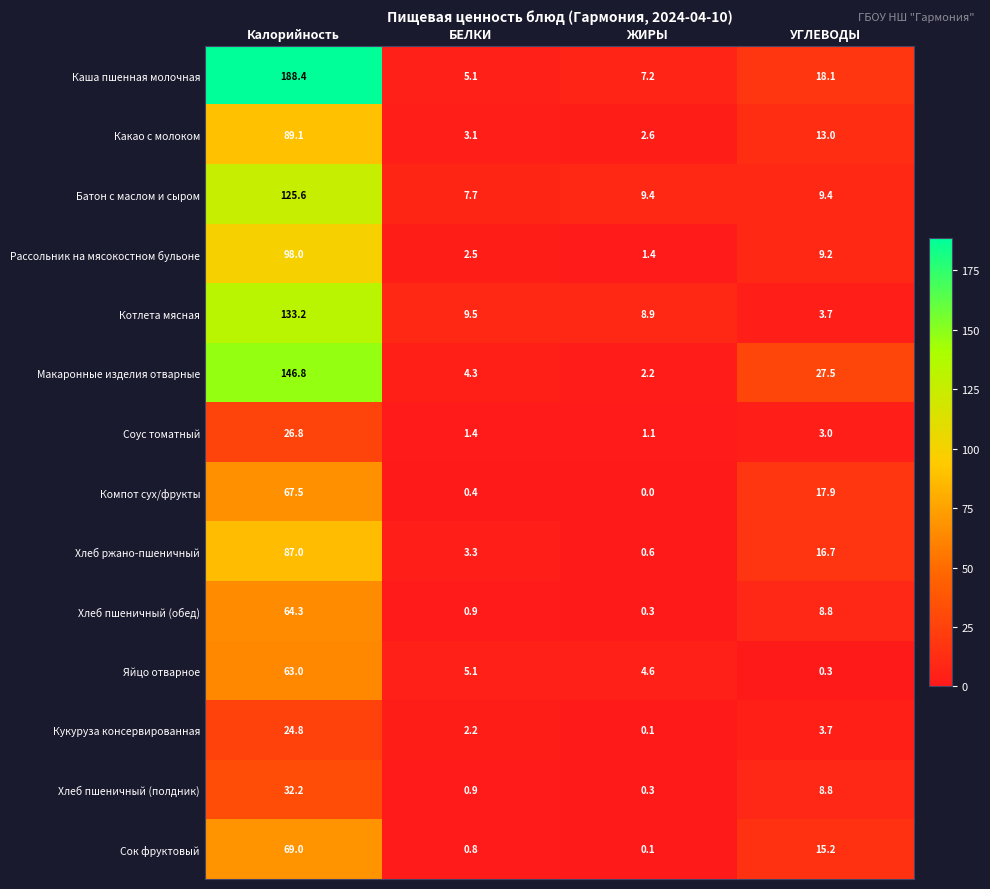

Which label corresponds to the largest value in the chart?

Калорийность